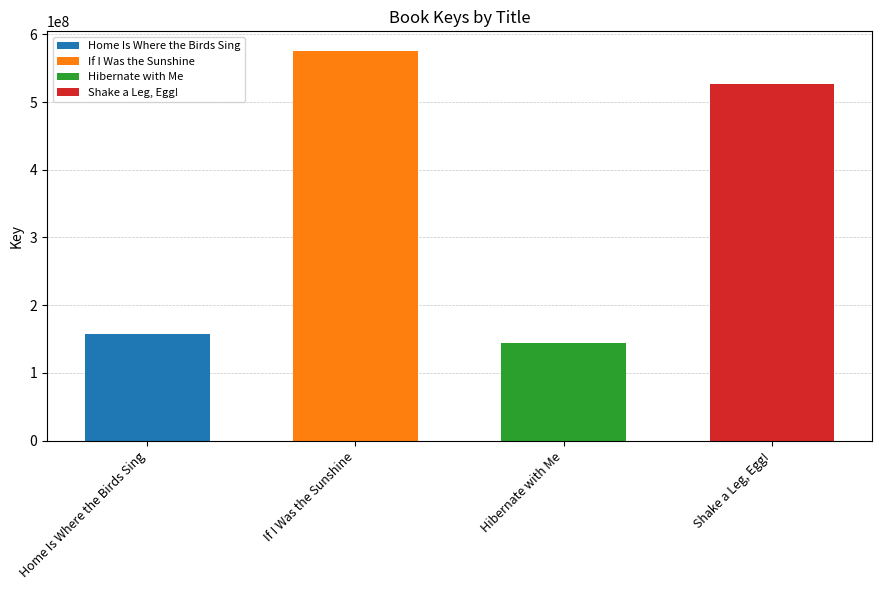

Where does the data first go above 526775827?

If I Was the Sunshine